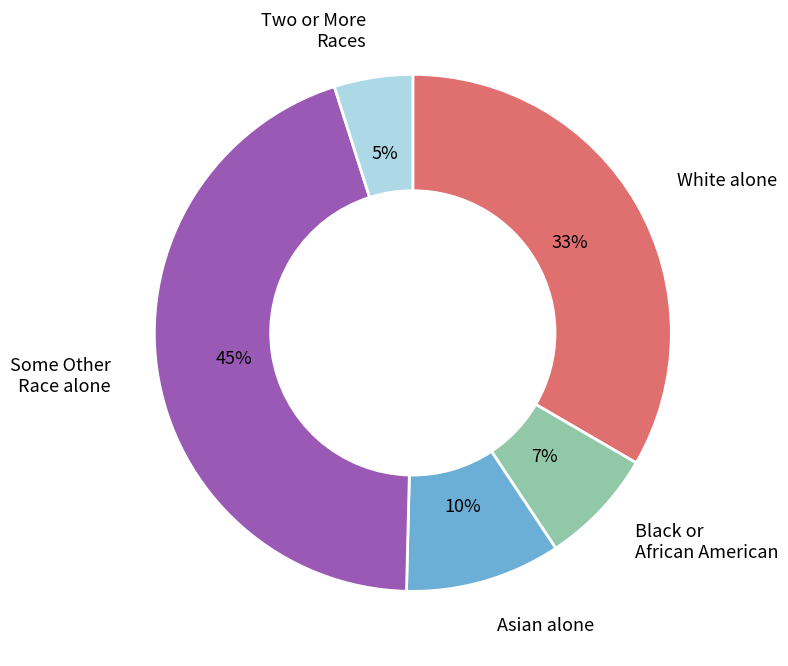

To the nearest percent, what is the difference between the largest and smallest slice percentages?

40%